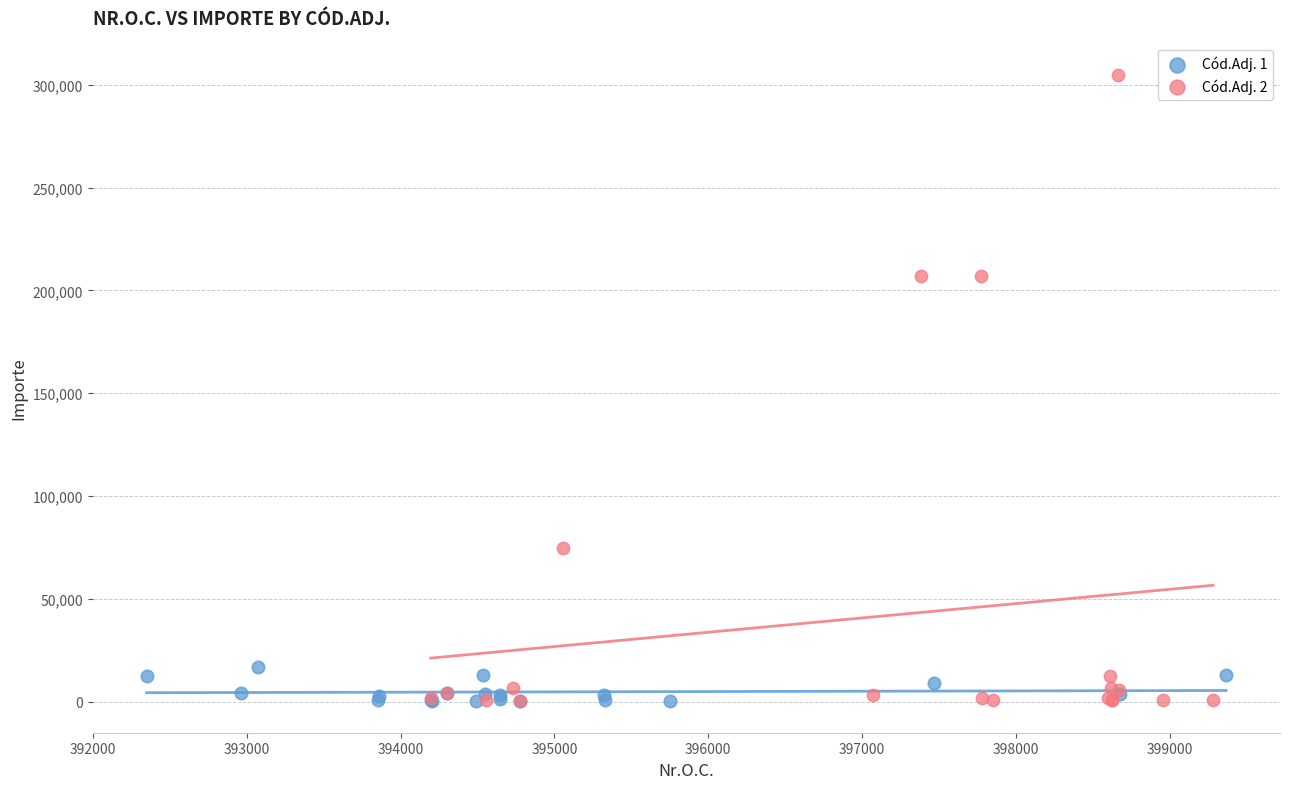

What are all the series names shown in the legend?

Cód.Adj. 1, Cód.Adj. 2